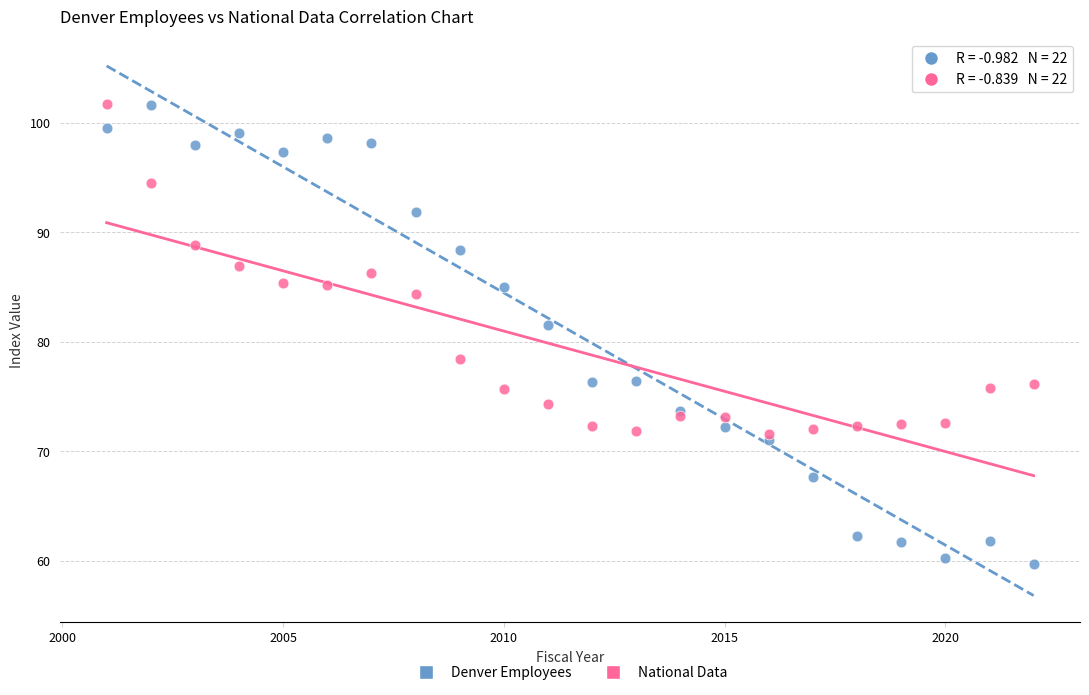

Which series has the largest Y range (max minus min)?

Denver Employees